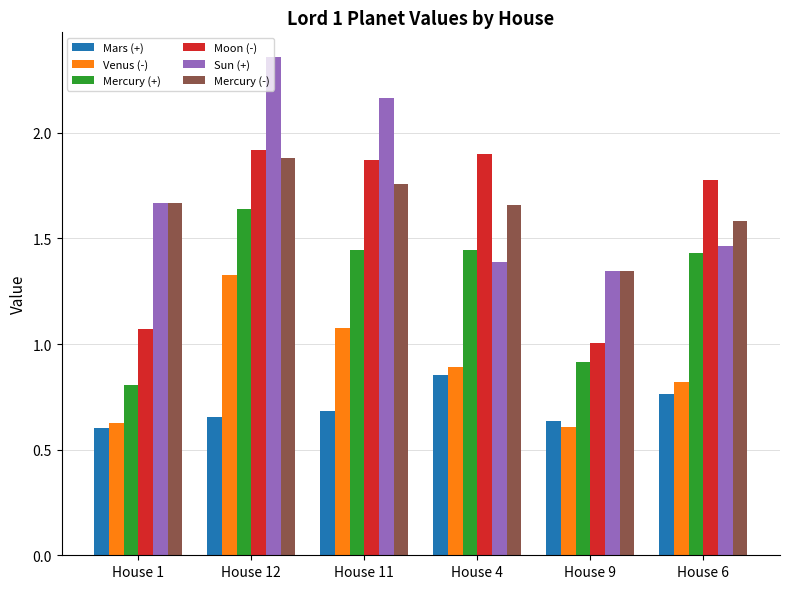

The value of Mercury (-) at House 12 is 1.9. True or false?

True